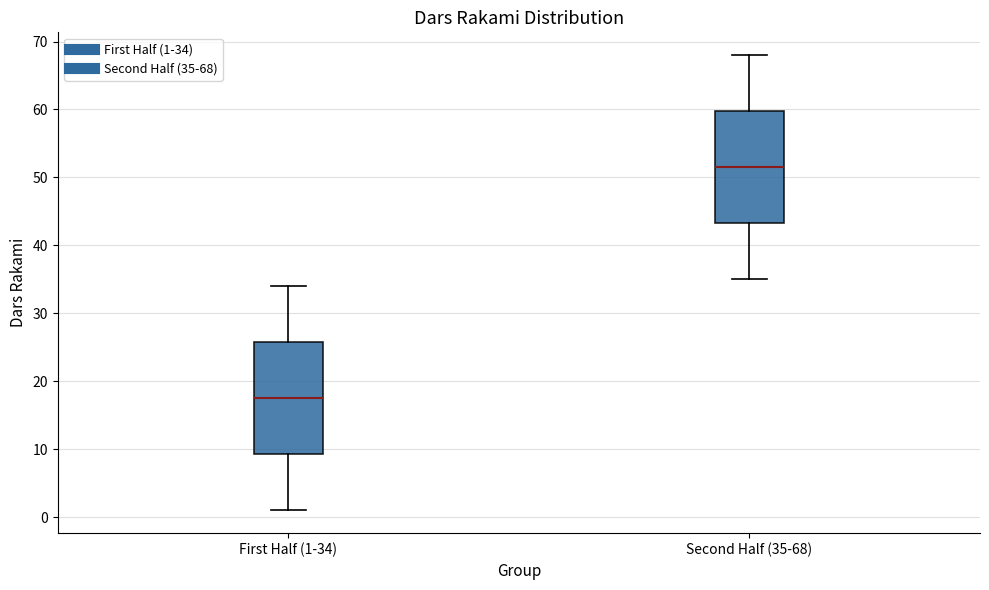

Reading left to right, transcribe this box plot: for each box, give where its median line is, the range the box spans, and where its two whiskers end, as read against the y-axis. The values are not printed on the chart, so give them approximately, as read against the axis.

First Half (1-34): median 18, box 9 to 26, whiskers 1 to 34
Second Half (35-68): median 52, box 43 to 60, whiskers 35 to 68